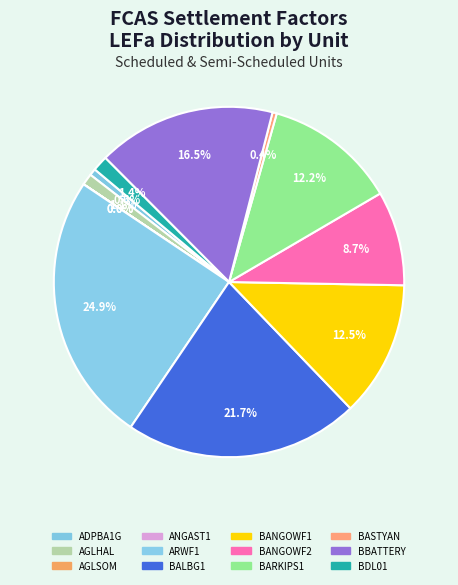

What percentage do ANGAST1 and ARWF1 together represent?

24.9%